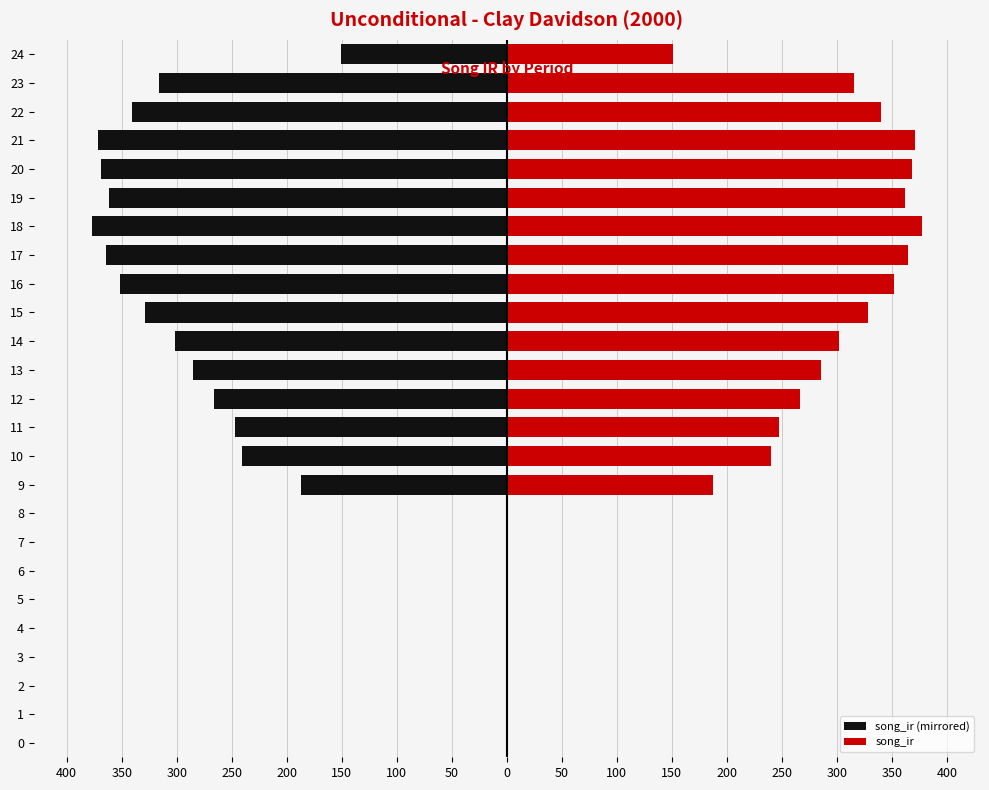

What is the average value of the song_ir (mirrored) series?

-194.4